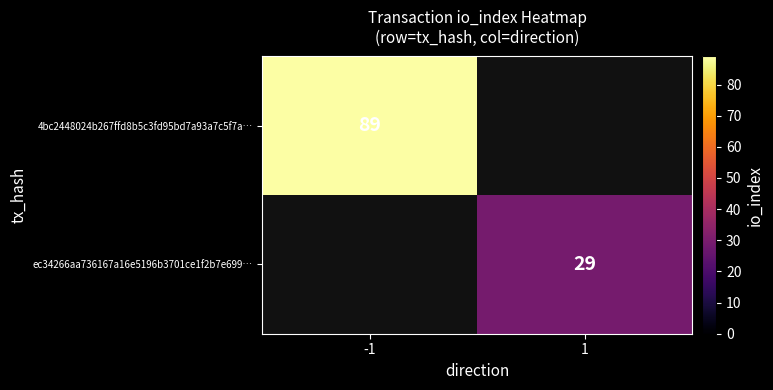

True or false: ec34266aa736167a16e5196b3701ce1f2b7e699… has a value of 19 at 1.

False